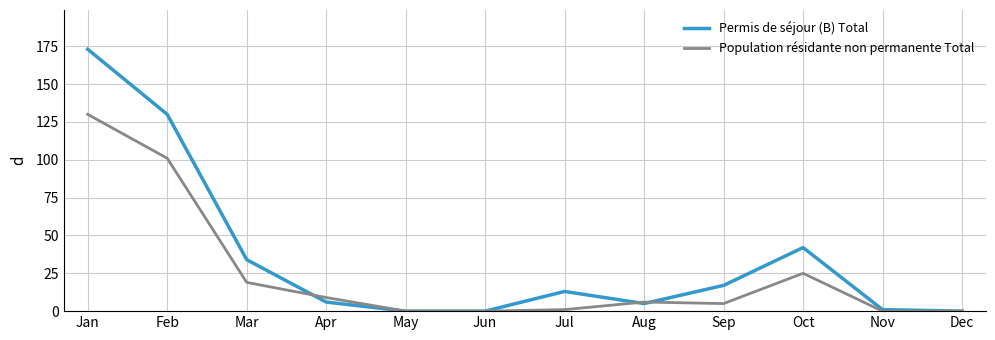

Where is Population résidante non permanente Total nearest to the value 65?

Feb